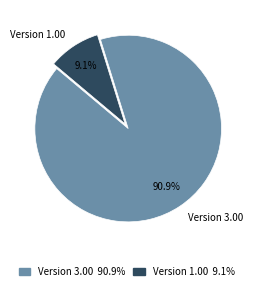

Which category has the smallest portion of the pie?

Version 1.00